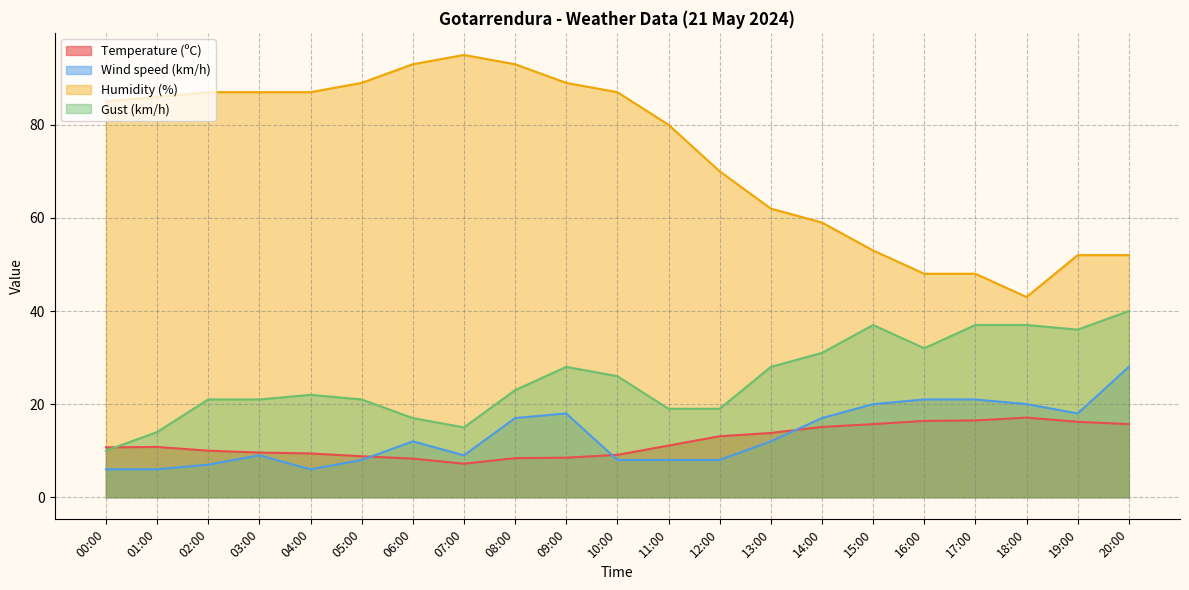

Where do Wind speed (km/h) and Temperature (ºC) first cross each other?

05:00 and 06:00